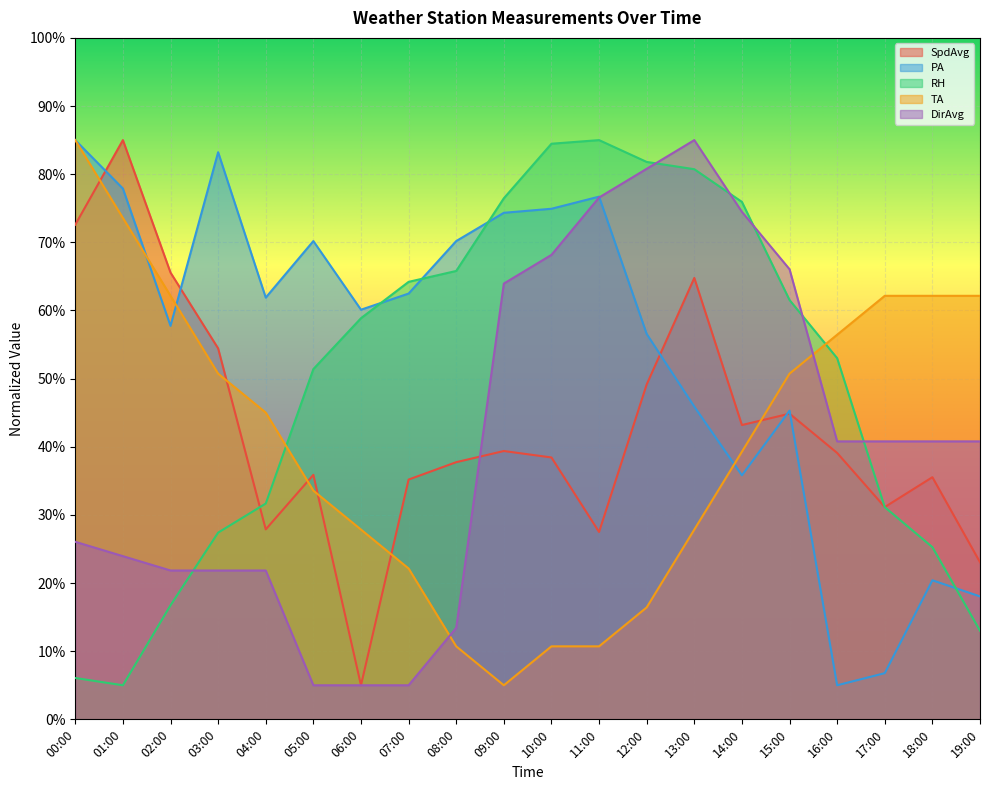

At which label is RH closest to 45?

05:00